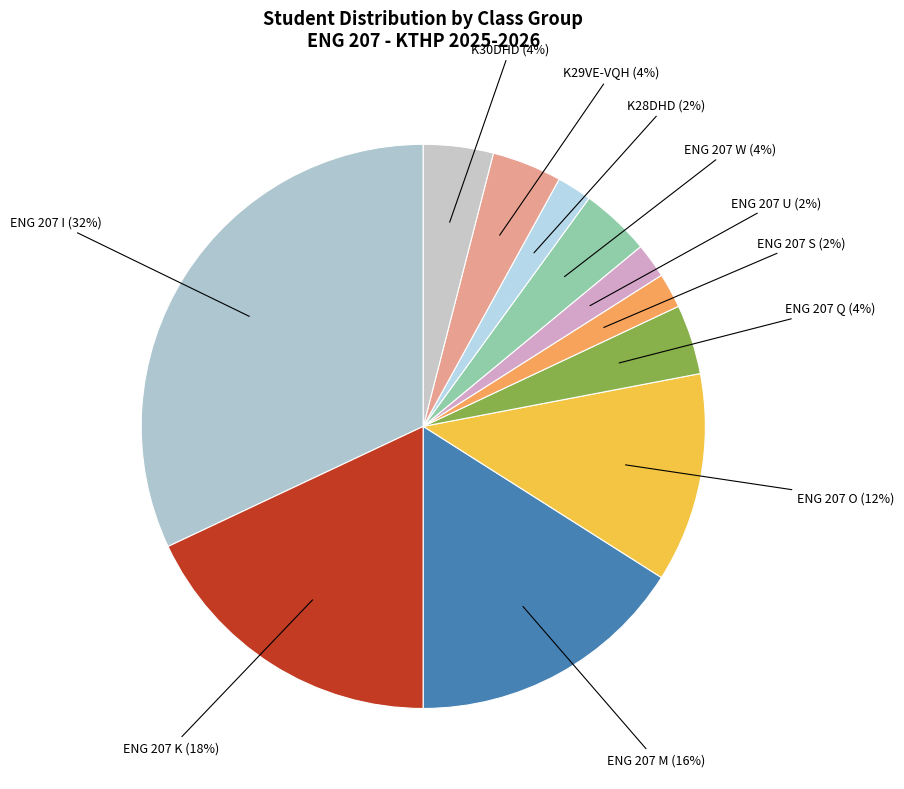

Which category has the biggest portion of the pie?

ENG 207 I